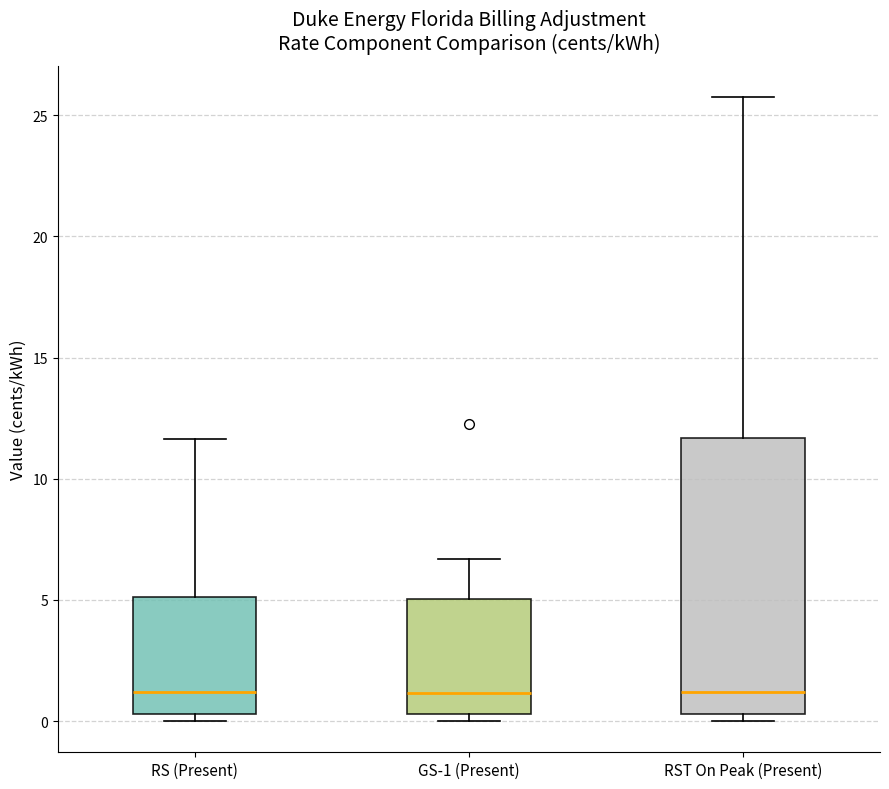

Reading left to right, transcribe this box plot: for each box, give where its median line is, the range the box spans, and where its two whiskers end, as read against the y-axis. The values are not printed on the chart, so give them approximately, as read against the axis.

RS (Present): median 1.0, box 0.5 to 5.0, whiskers 0.0 to 11.5
GS-1 (Present): median 1.0, box 0.5 to 5.0, whiskers 0.0 to 6.5
RST On Peak (Present): median 1.0, box 0.5 to 11.5, whiskers 0.0 to 25.5